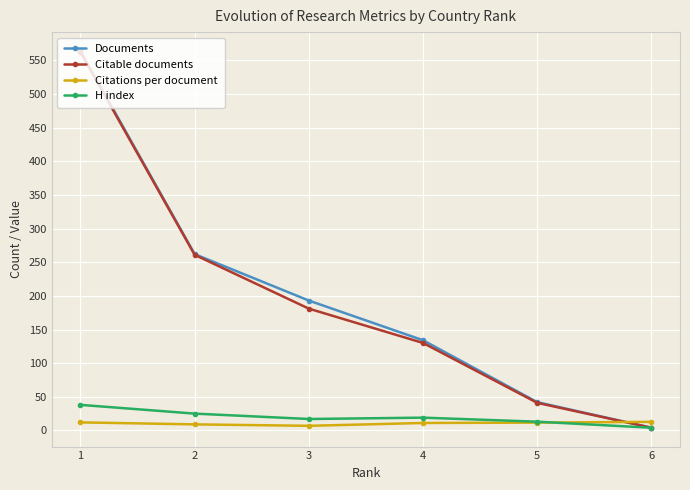

At which label is Citations per document closest to 9?

2